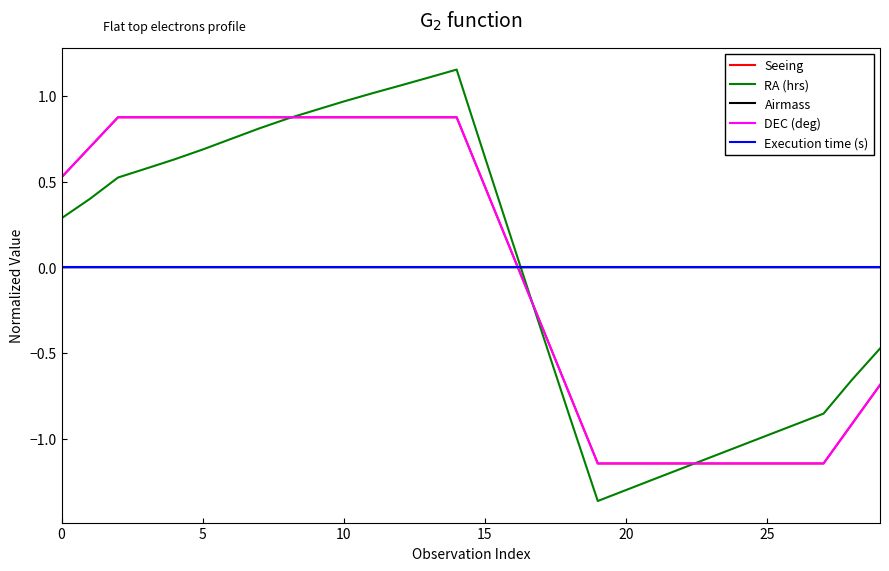

How many categories are shown in the chart?

30